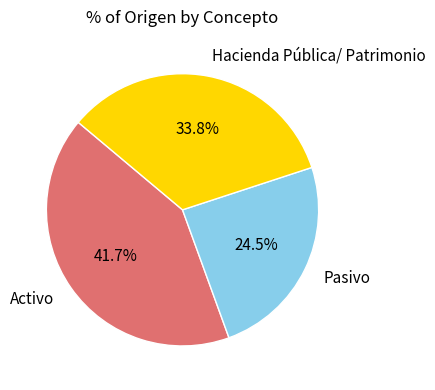

Does Hacienda Pública/ Patrimonio represent more than half of the total?

No